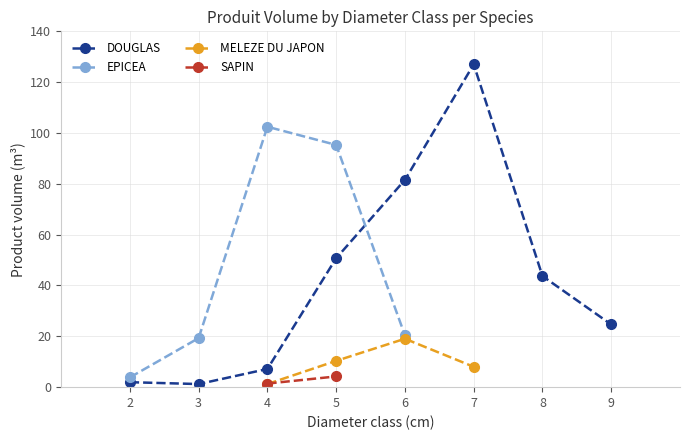

The SAPIN series shows -1.8 at 11. True or false?

False